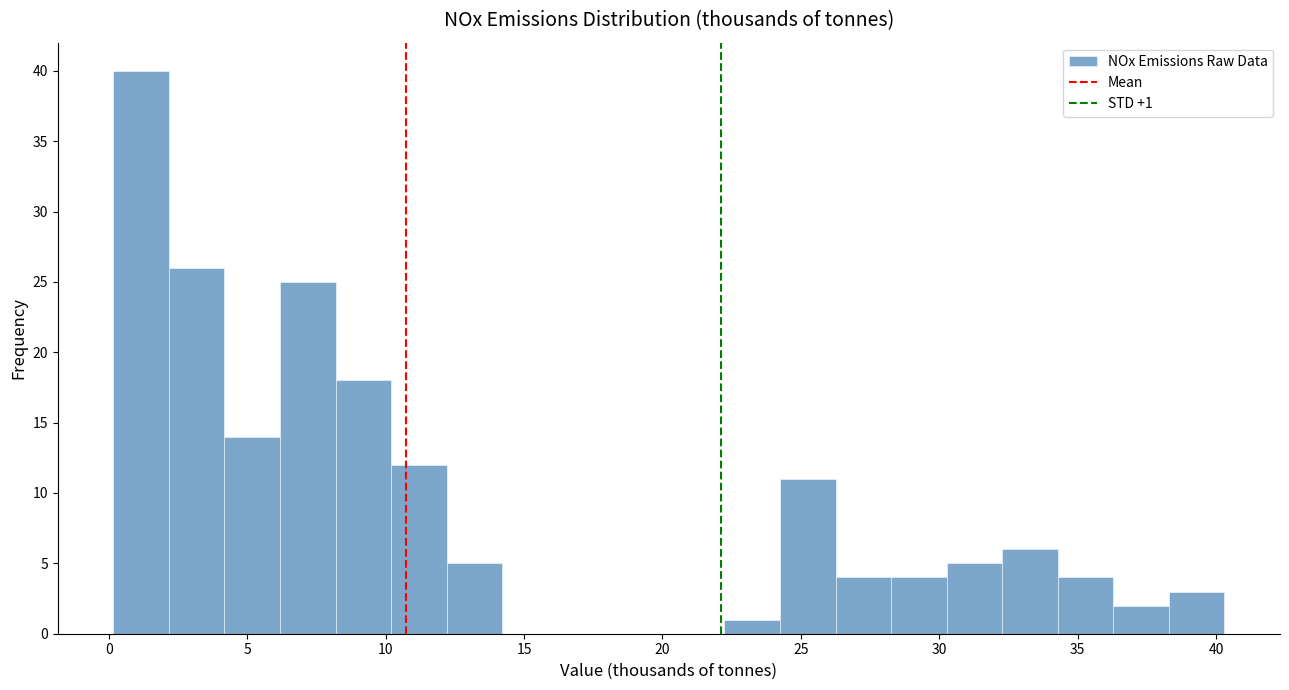

Over which range of the x-axis is the bar tallest?

0.0 to 2.0